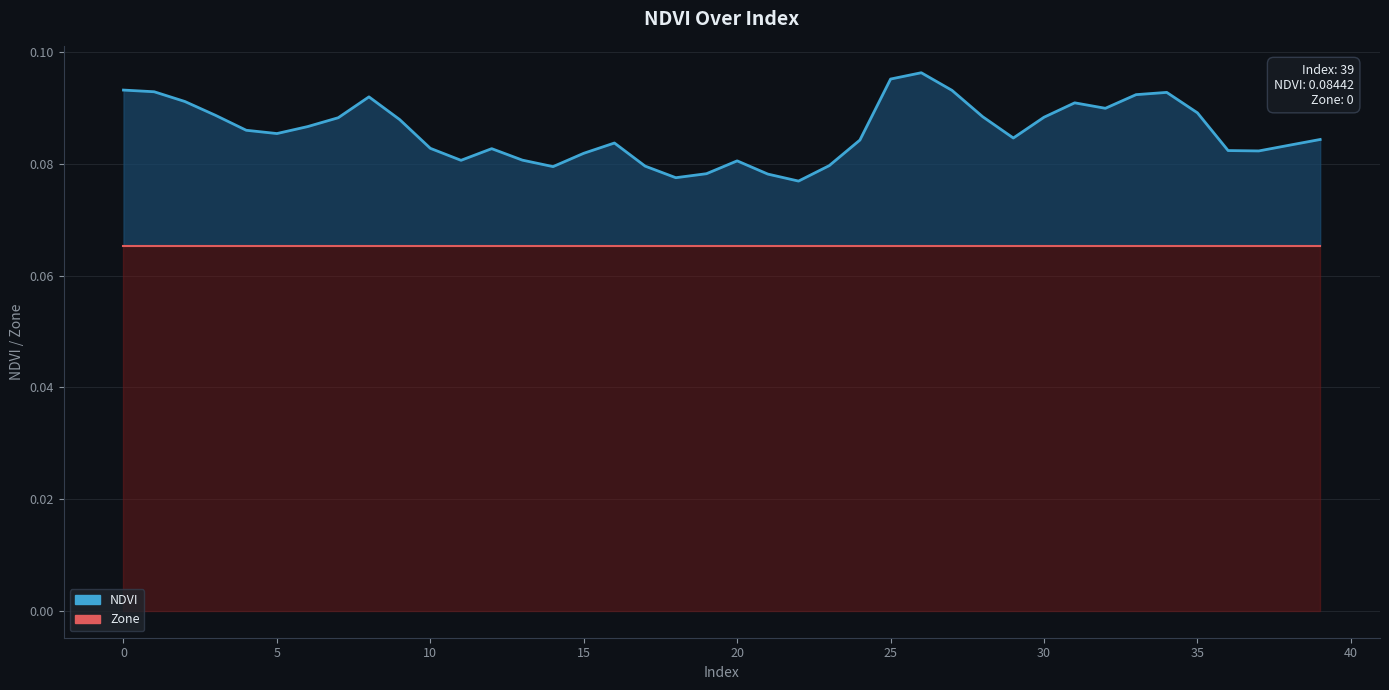

Count the number of data series in this chart.

2